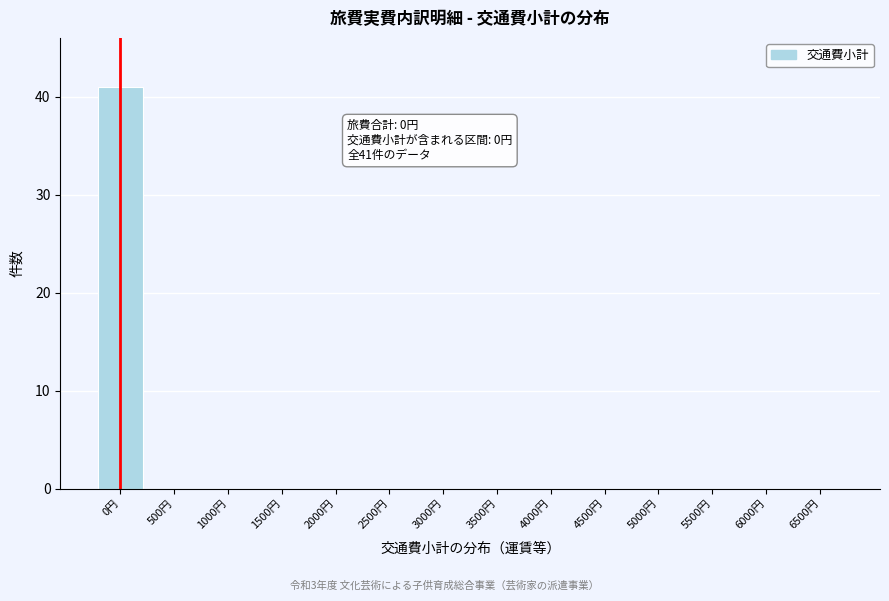

Reading left to right, extract all data points from this chart.

0円=41	500円=0	1000円=0	1500円=0	2000円=0	2500円=0	3000円=0	3500円=0	4000円=0	4500円=0	5000円=0	5500円=0	6000円=0	6500円=0